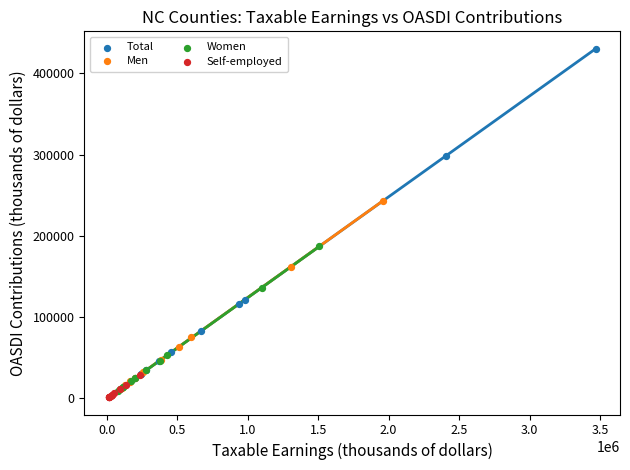

Which series has the widest spread of Y values?

Total